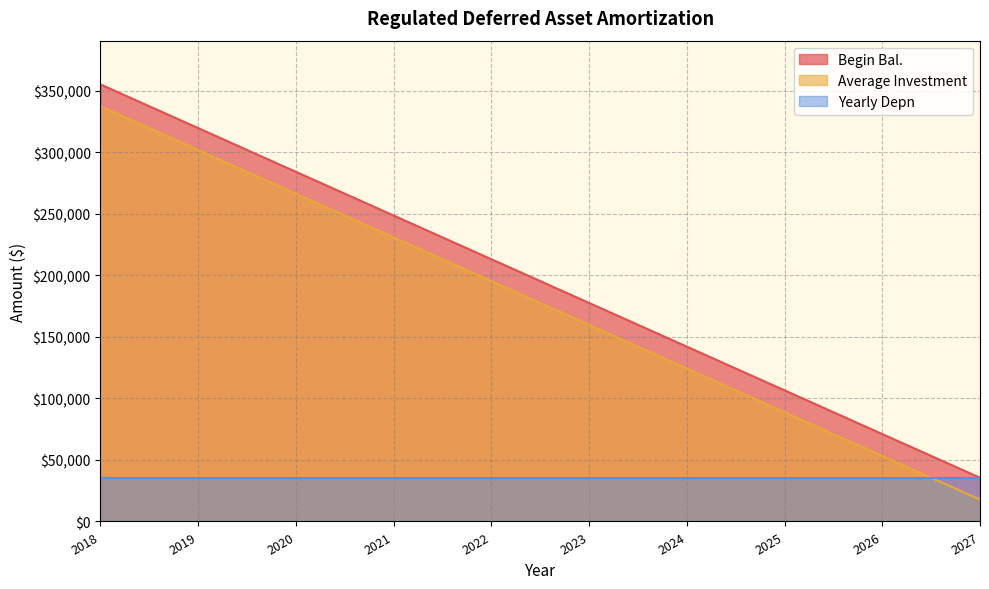

Is it true that Average Investment equals 17750.8 at 2027?

True